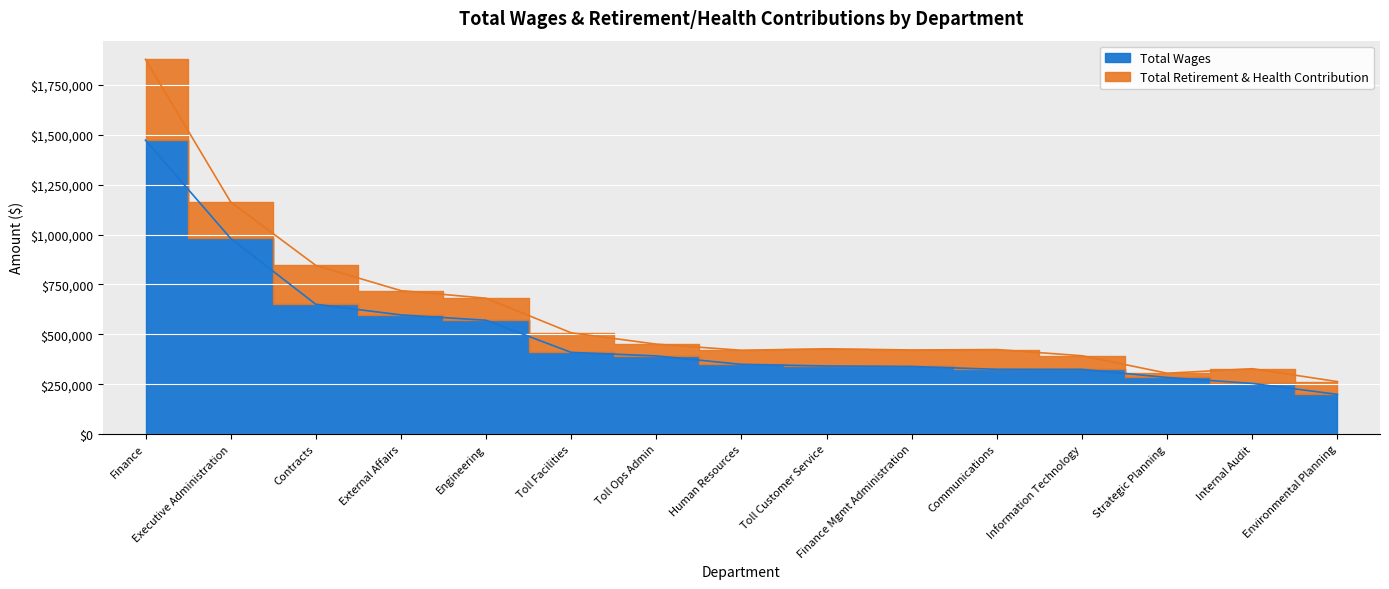

True or false: the data shows 94589 at Toll Ops Admin.

False